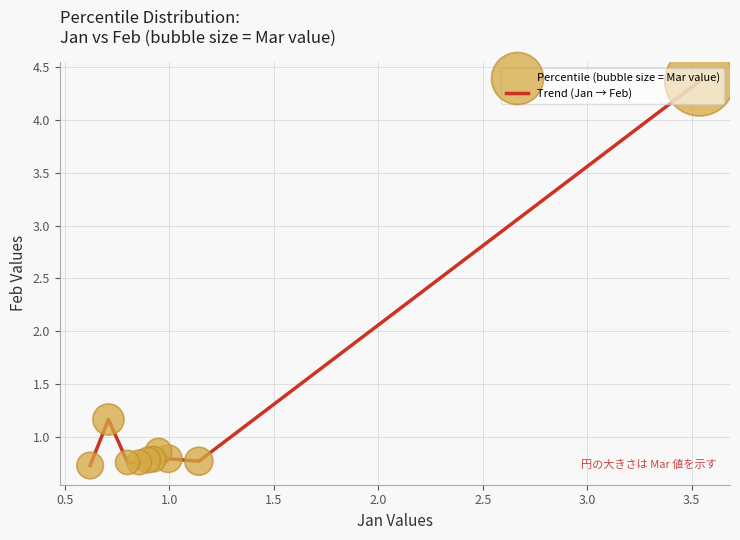

What is the minimum value shown in the chart?

0.7